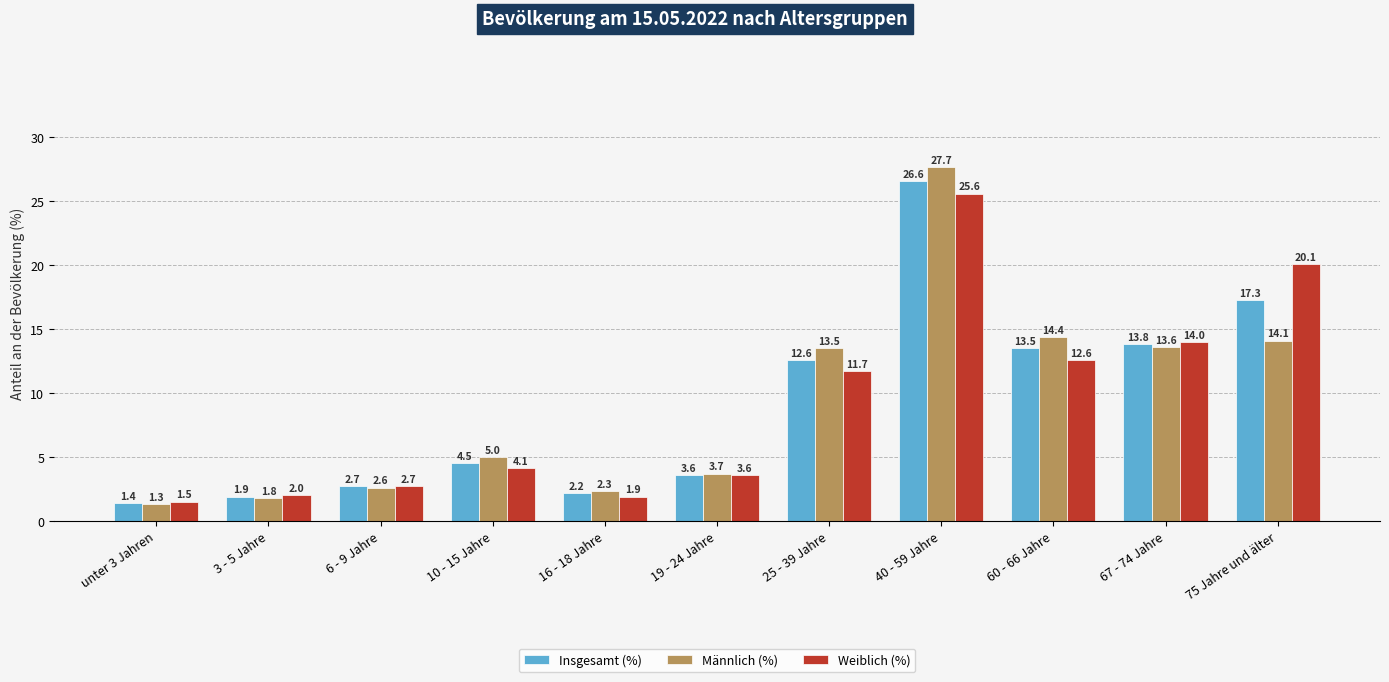

Read the Insgesamt (%) value at 6 - 9 Jahre.

2.7